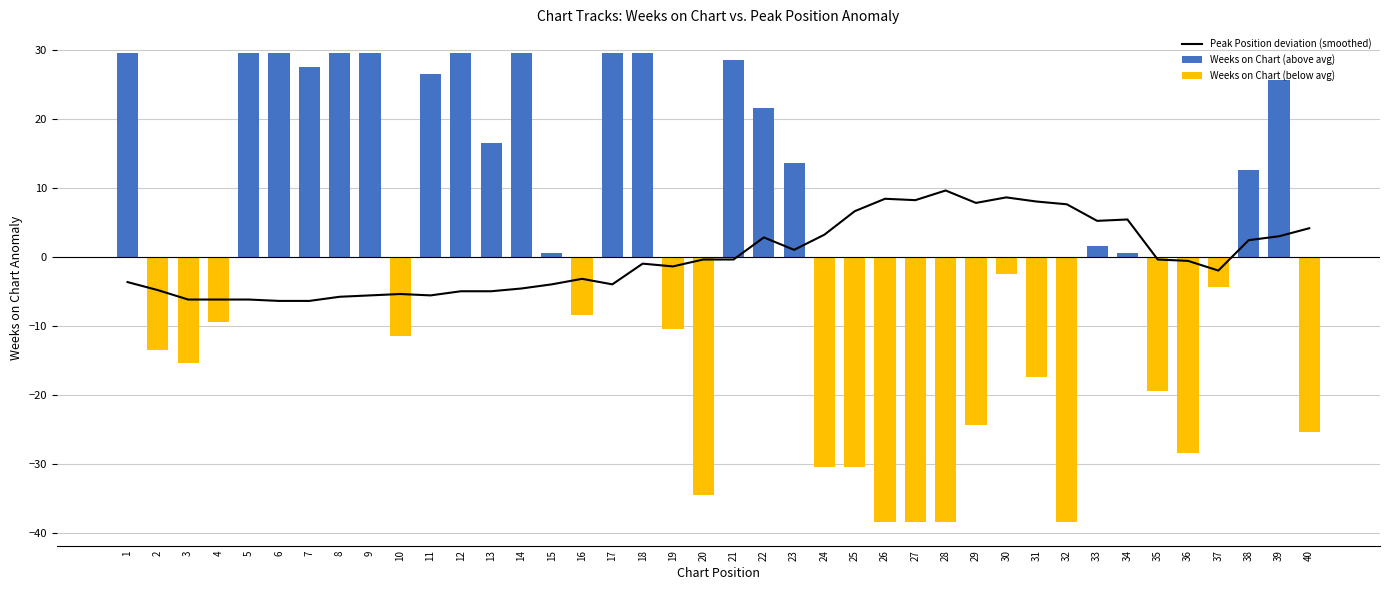

What is the difference between the maximum and minimum values in the Weeks on Chart (above avg) series?

29.5